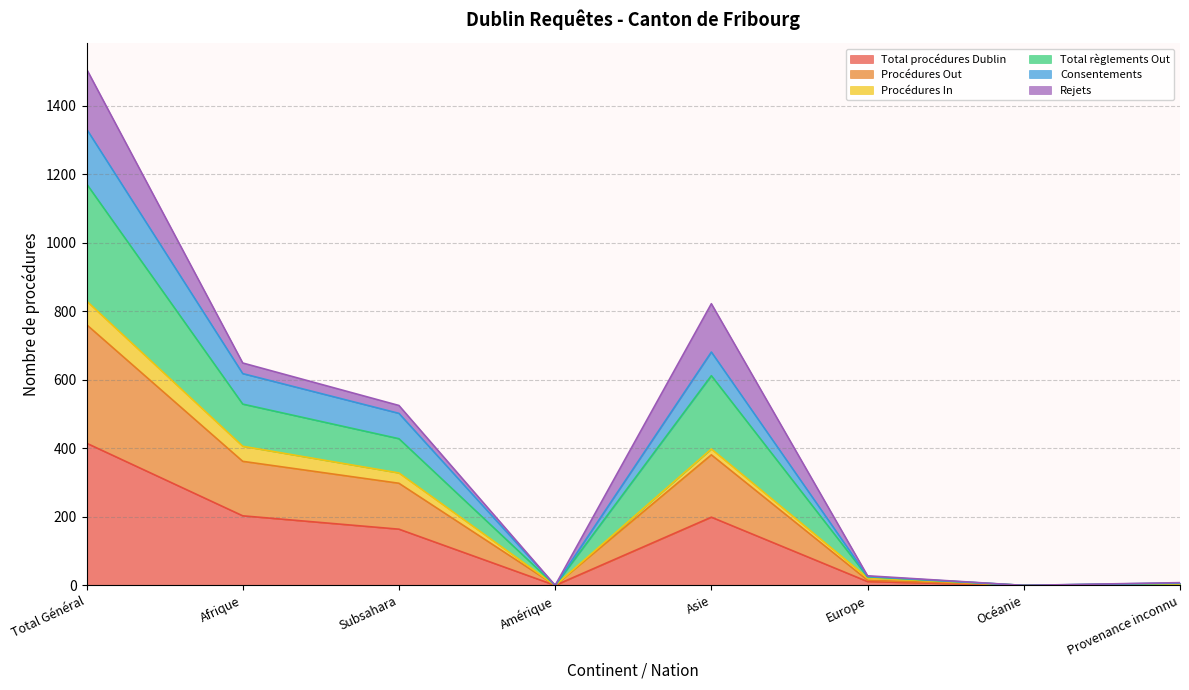

What is the label of the 8th point from the right?

Total Général